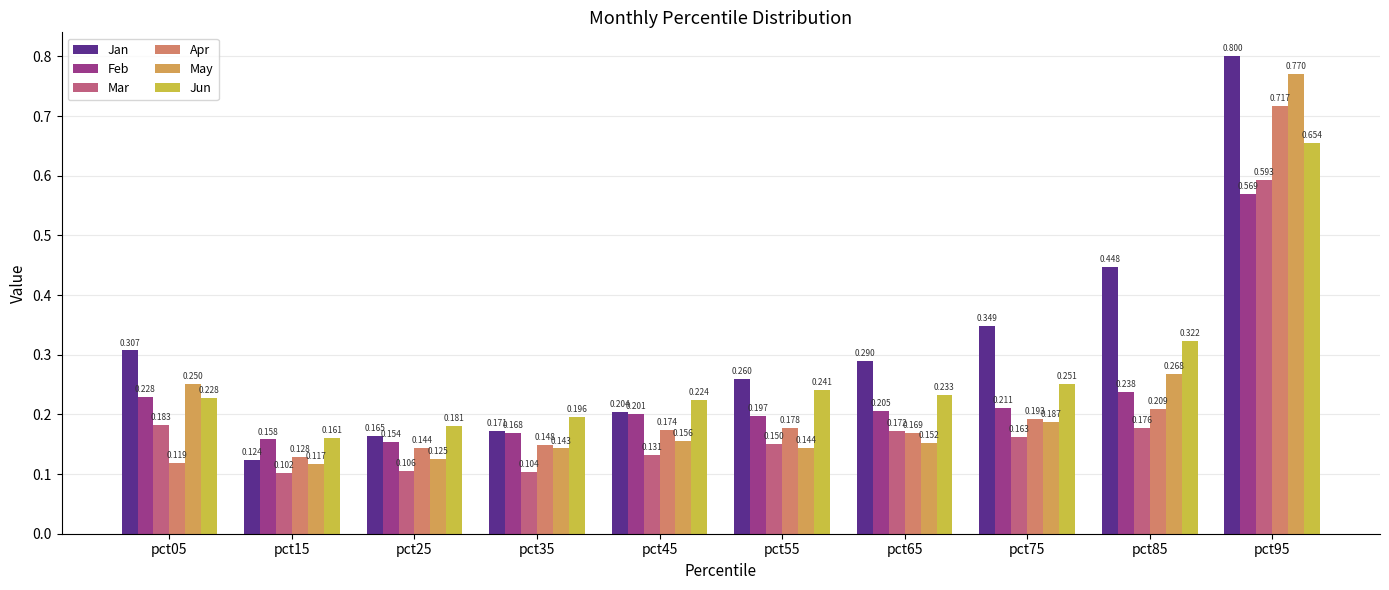

Rank the categories by May value from highest to lowest.

pct95, pct85, pct05, pct75, pct45, pct65, pct55, pct35, pct25, pct15